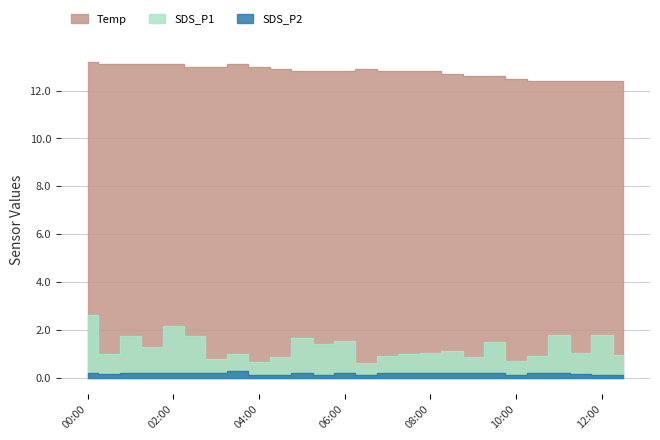

At how many categories does at least one series exceed 6?

26